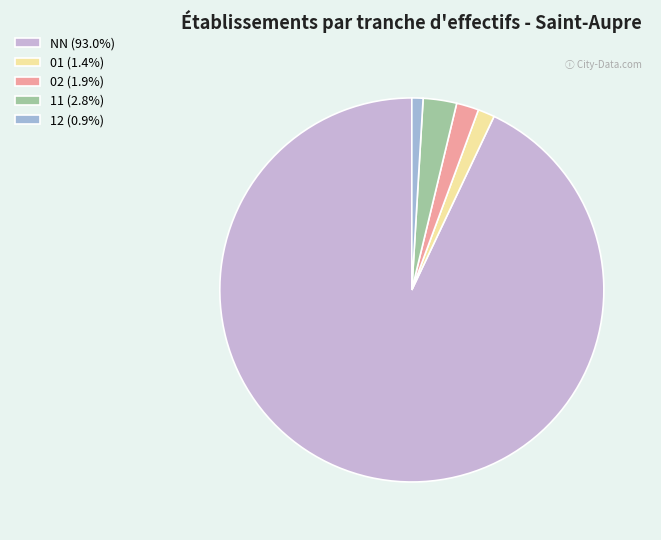

Is it true that 01 is 11% of the pie?

False